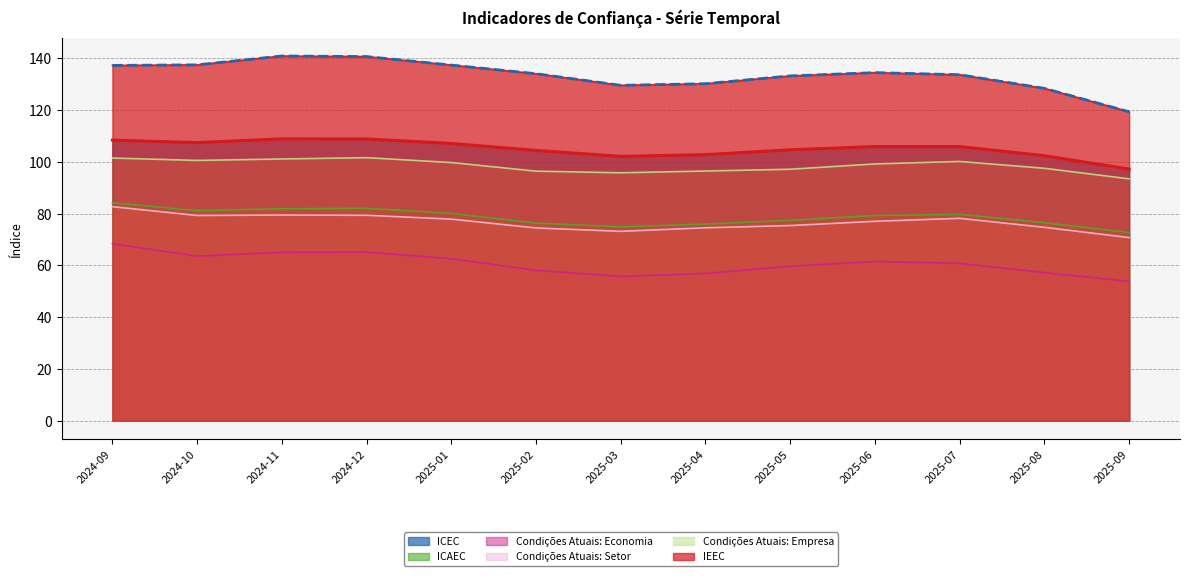

What is the average value of the Condições Atuais: Empresa series?

98.5